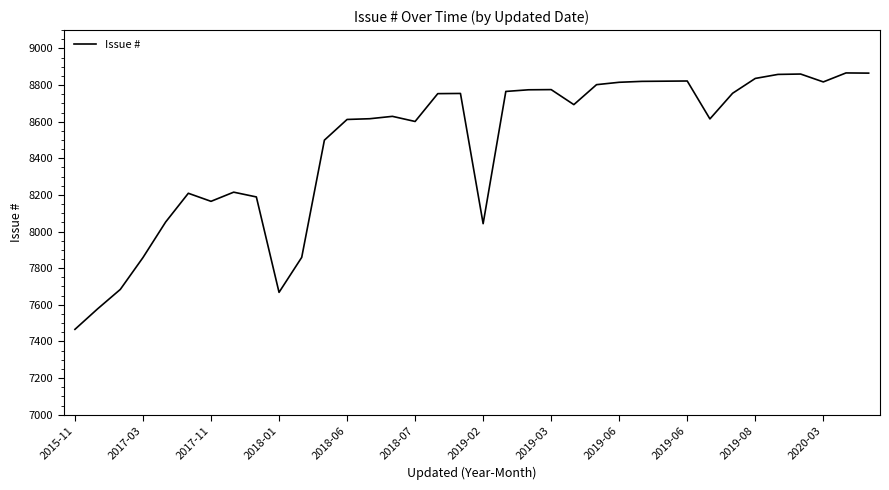

What is the difference between the maximum and minimum values?

1400